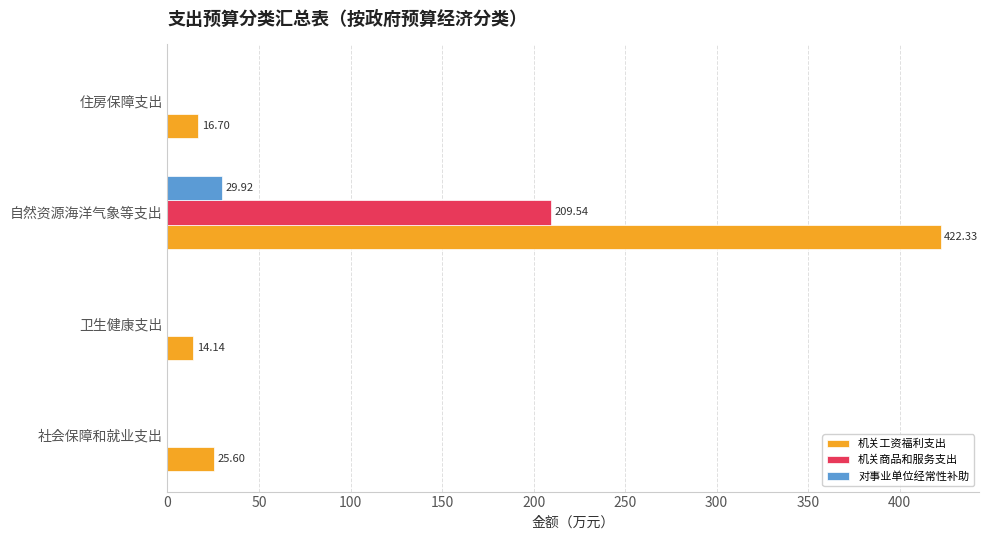

How many values in the 机关商品和服务支出 series exceed 0?

1